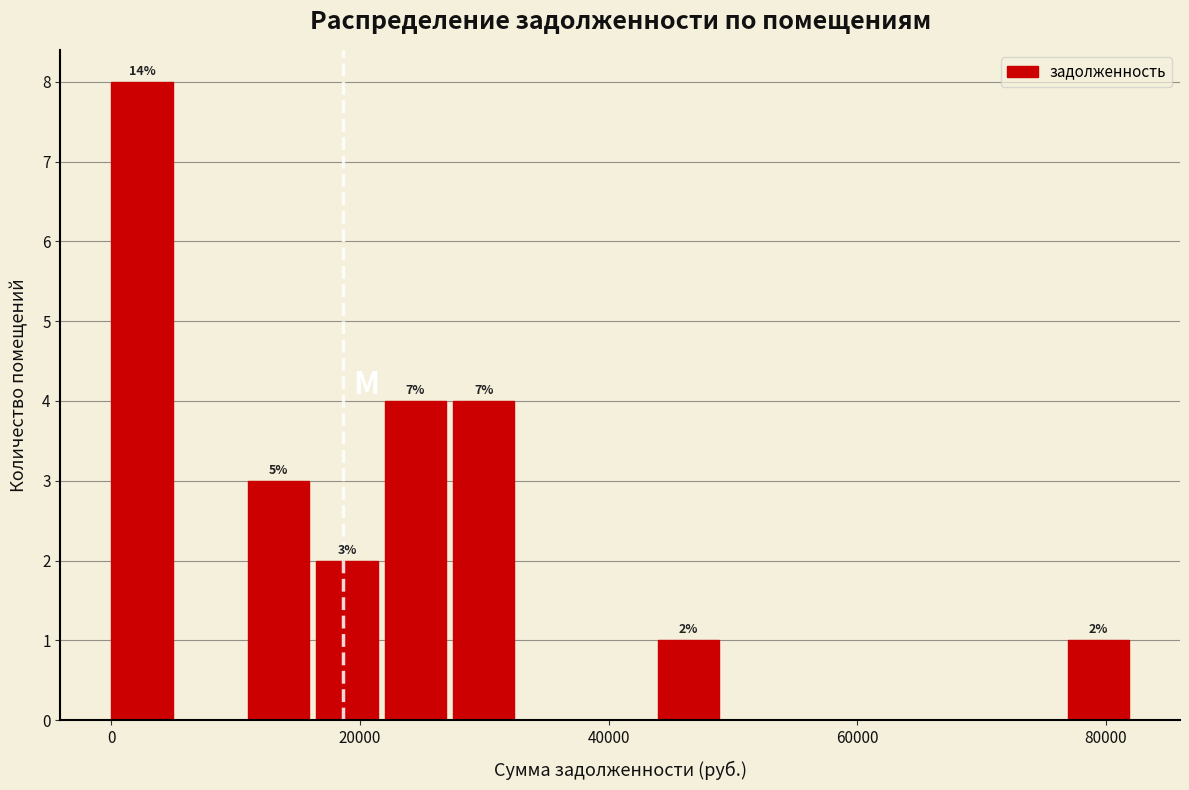

Around what value on the x-axis is the tallest bar? Give the approximate position of its centre, as read against the axis.

2000